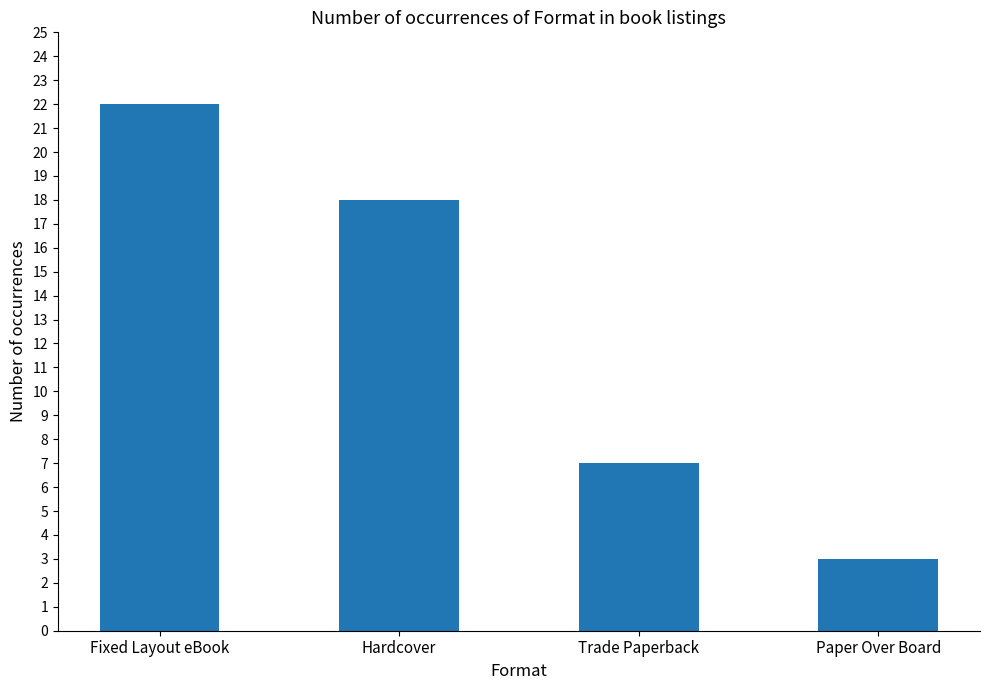

What is the sum of the values at Trade Paperback and Paper Over Board?

10